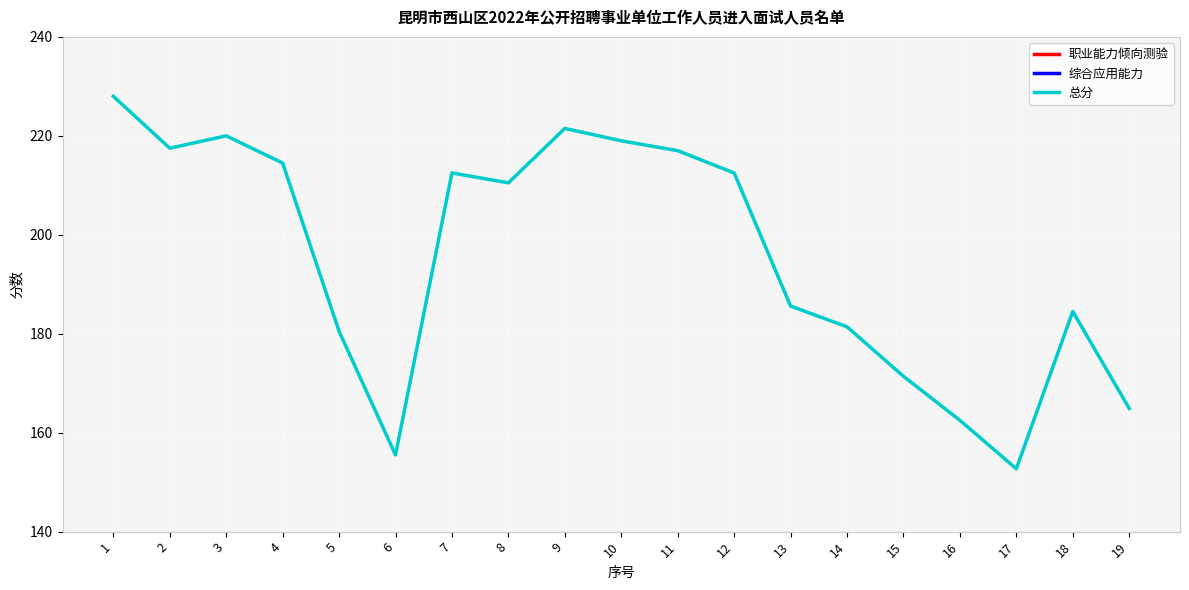

How many lines are shown in the chart?

3